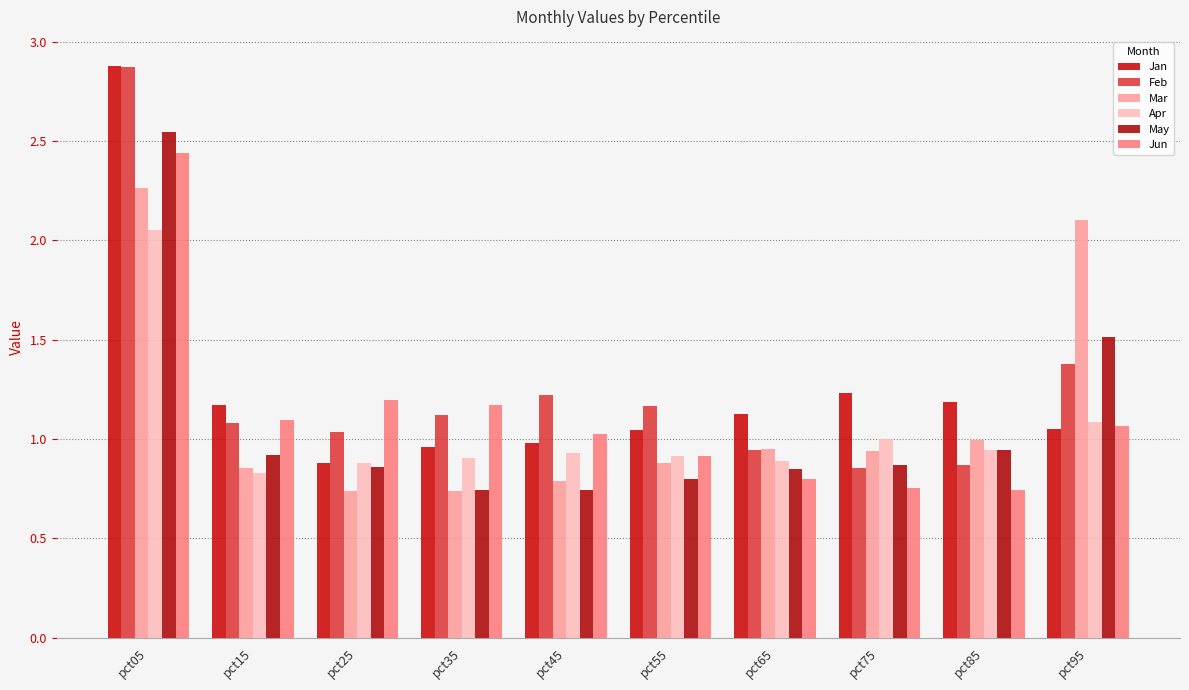

Which category has the highest value in the May series?

pct05